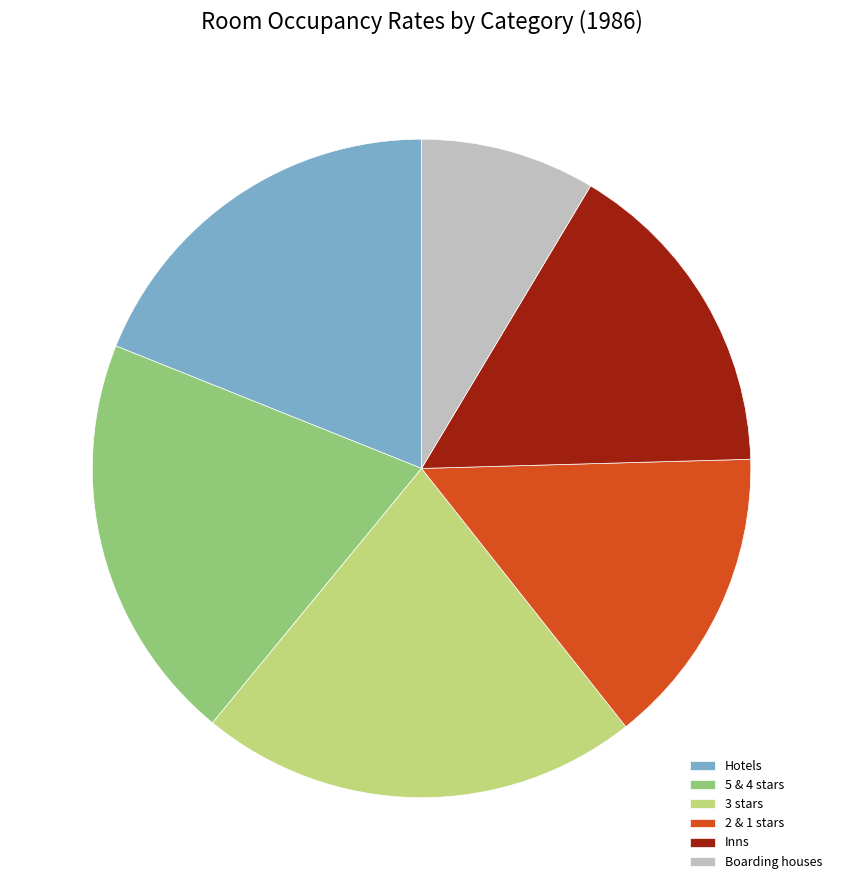

Is there any slice that represents more than half of the pie?

No